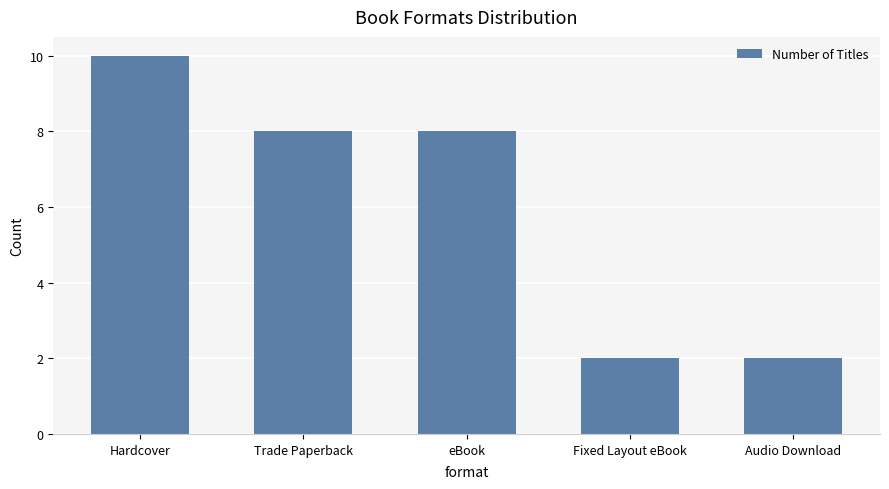

What is the change in value from Trade Paperback to Fixed Layout eBook?

-6